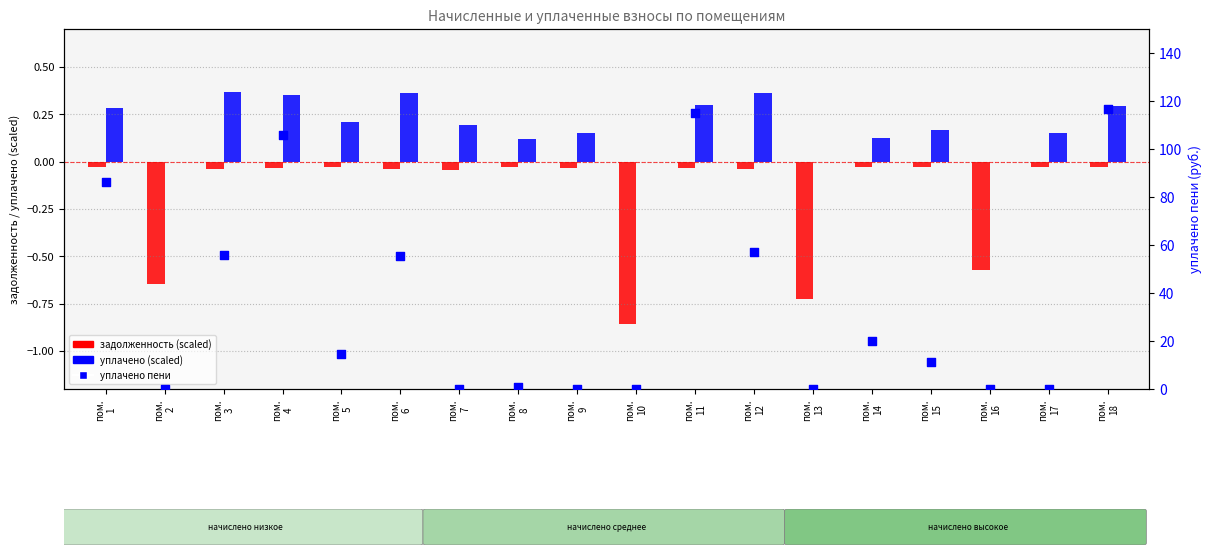

Which series contains the lowest Y value?

задолженность